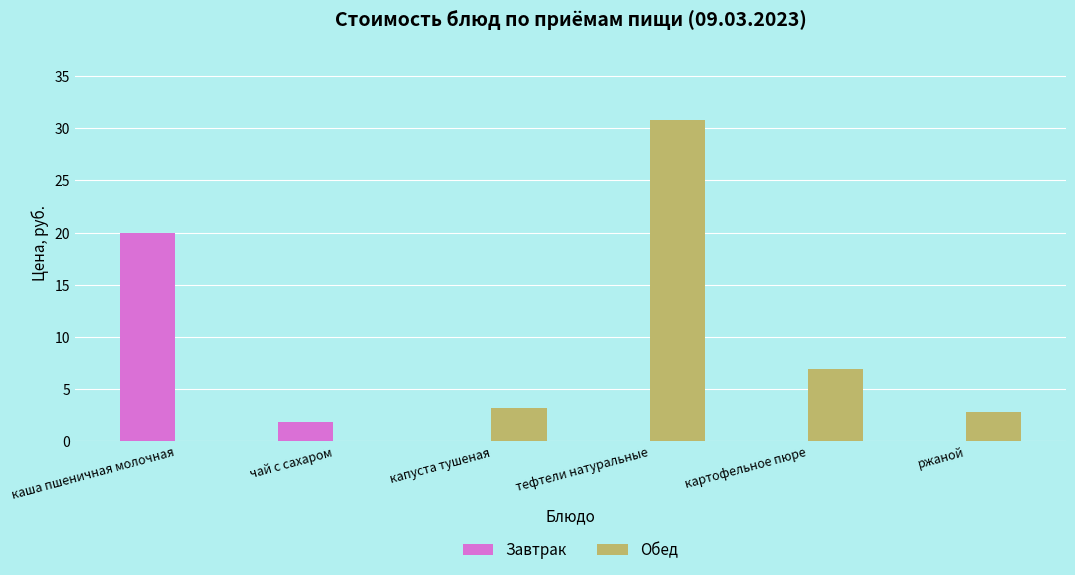

What is the average value of the Обед series?

7.3